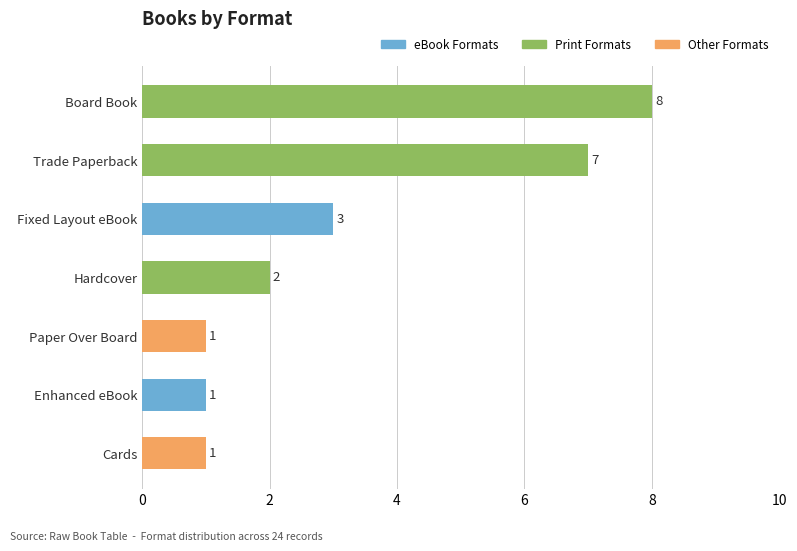

What is the difference between the maximum and second lowest values?

7